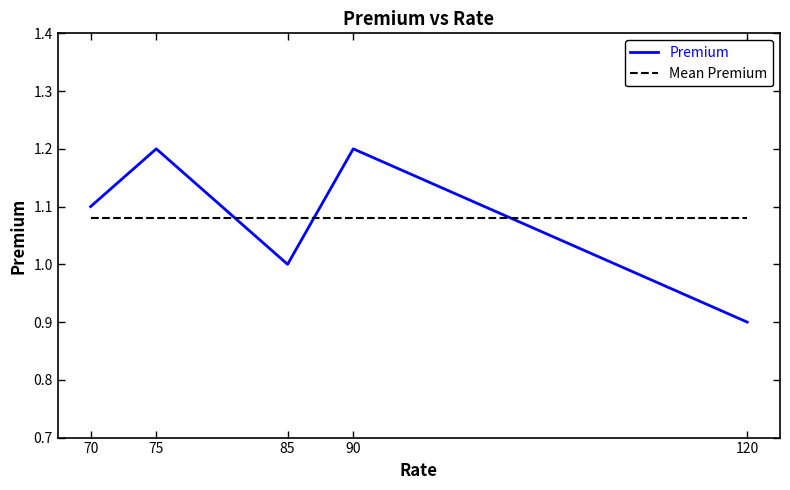

Where do Mean Premium and Premium first cross each other?

75 and 85